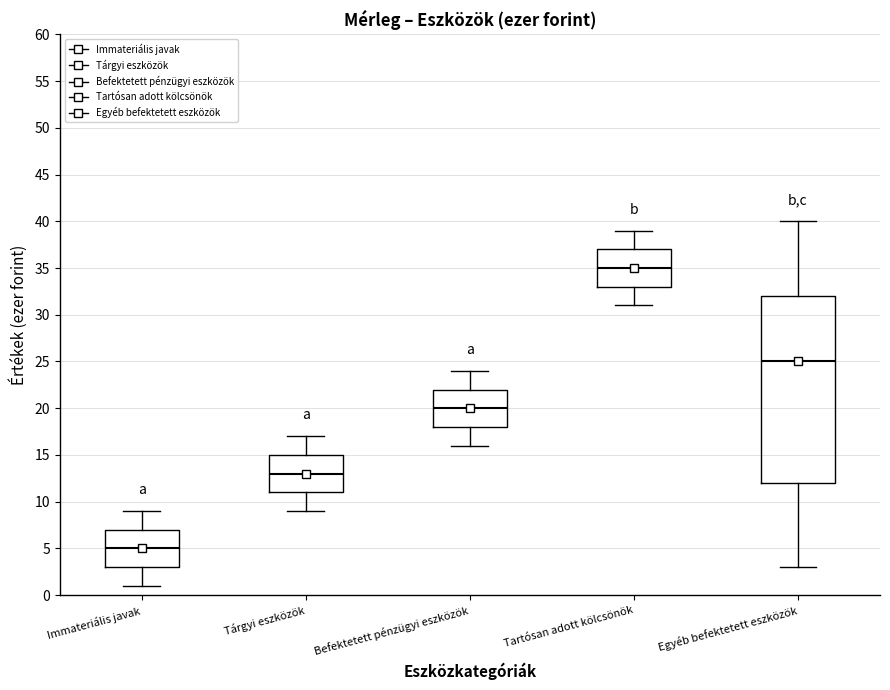

Reading left to right, read every box against the y-axis: the position of its median line, the range the box covers, and the ends of its whiskers. The values are not printed on the chart, so give them approximately, as read against the axis.

Immateriális javak: median 5, box 3 to 7, whiskers 1 to 9
Tárgyi eszközök: median 13, box 11 to 15, whiskers 9 to 17
Befektetett pénzügyi eszközök: median 20, box 18 to 22, whiskers 16 to 24
Tartósan adott kölcsönök: median 35, box 33 to 37, whiskers 31 to 39
Egyéb befektetett eszközök: median 25, box 12 to 32, whiskers 3 to 40